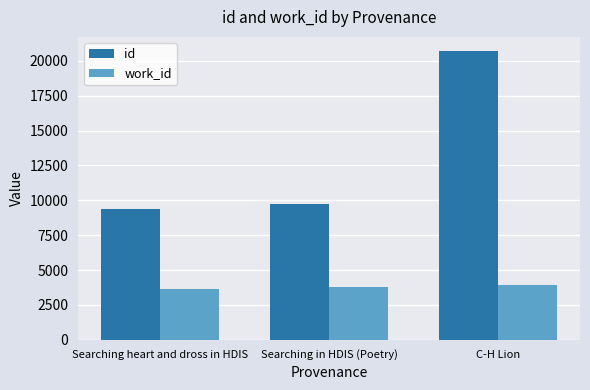

Which series has the widest spread of values?

id